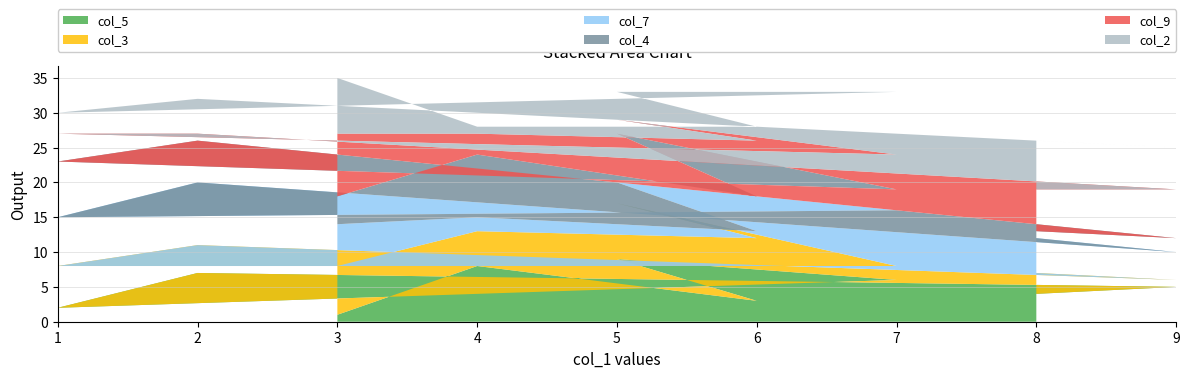

Reading left to right, transcribe all the data shown in this chart.

col_5: 1	8	3	9	6	2	7	5	4
col_3: 7	5	9	8	2	6	4	1	3
col_7: 6	2	1	3	8	7	9	4	5
col_4: 4	9	5	7	3	8	6	2	1
col_9: 9	3	8	2	5	4	1	7	6
col_2: 8	1	2	4	9	3	5	6	7